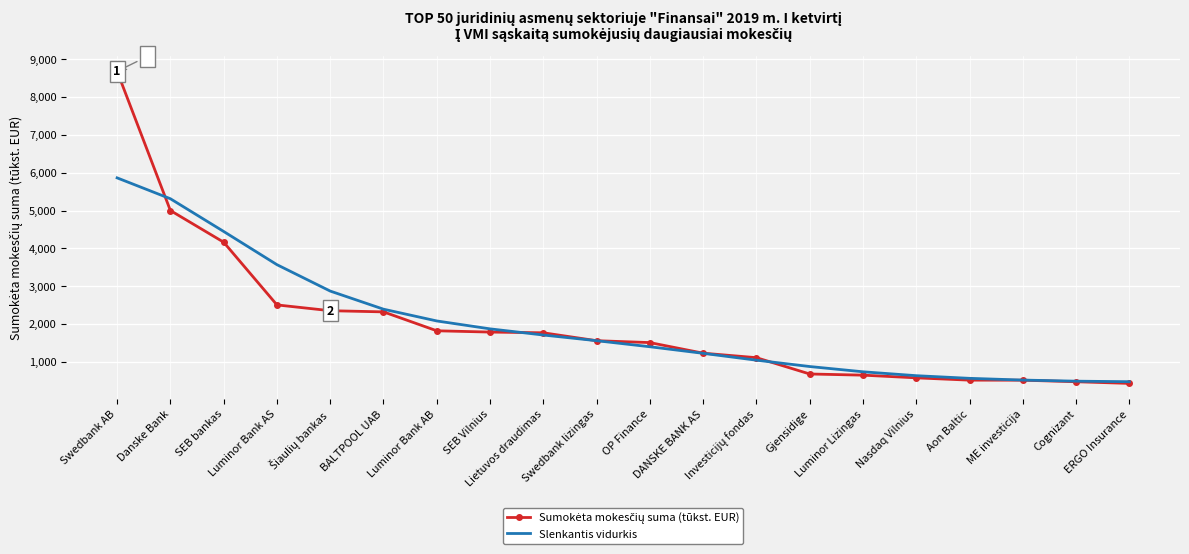

What is the lowest value of the Slenkantis vidurkis series?

474